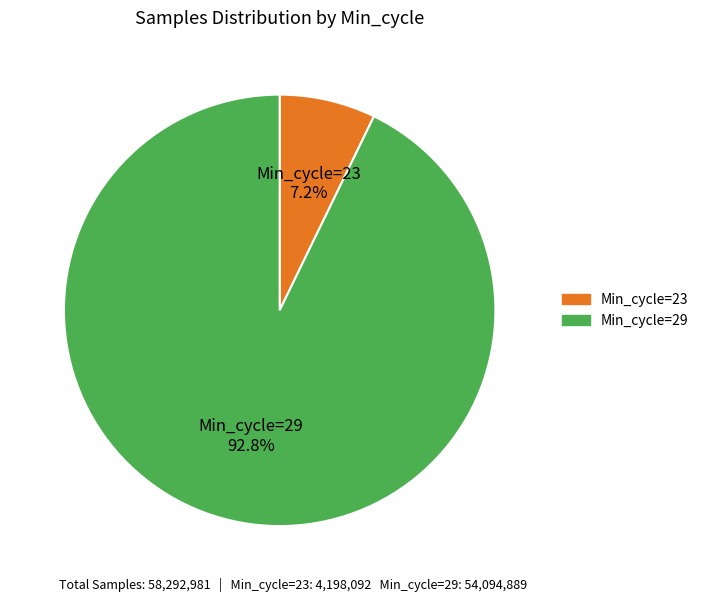

Count the number of slices in the pie.

2